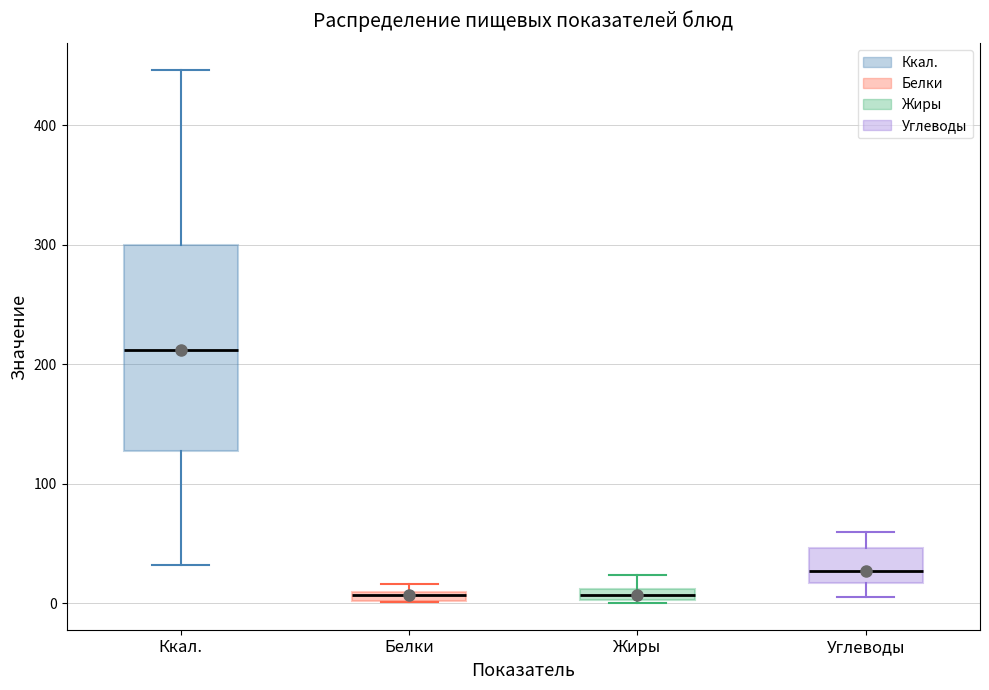

Which box is the tallest, from its lower edge to its upper edge?

Ккал.